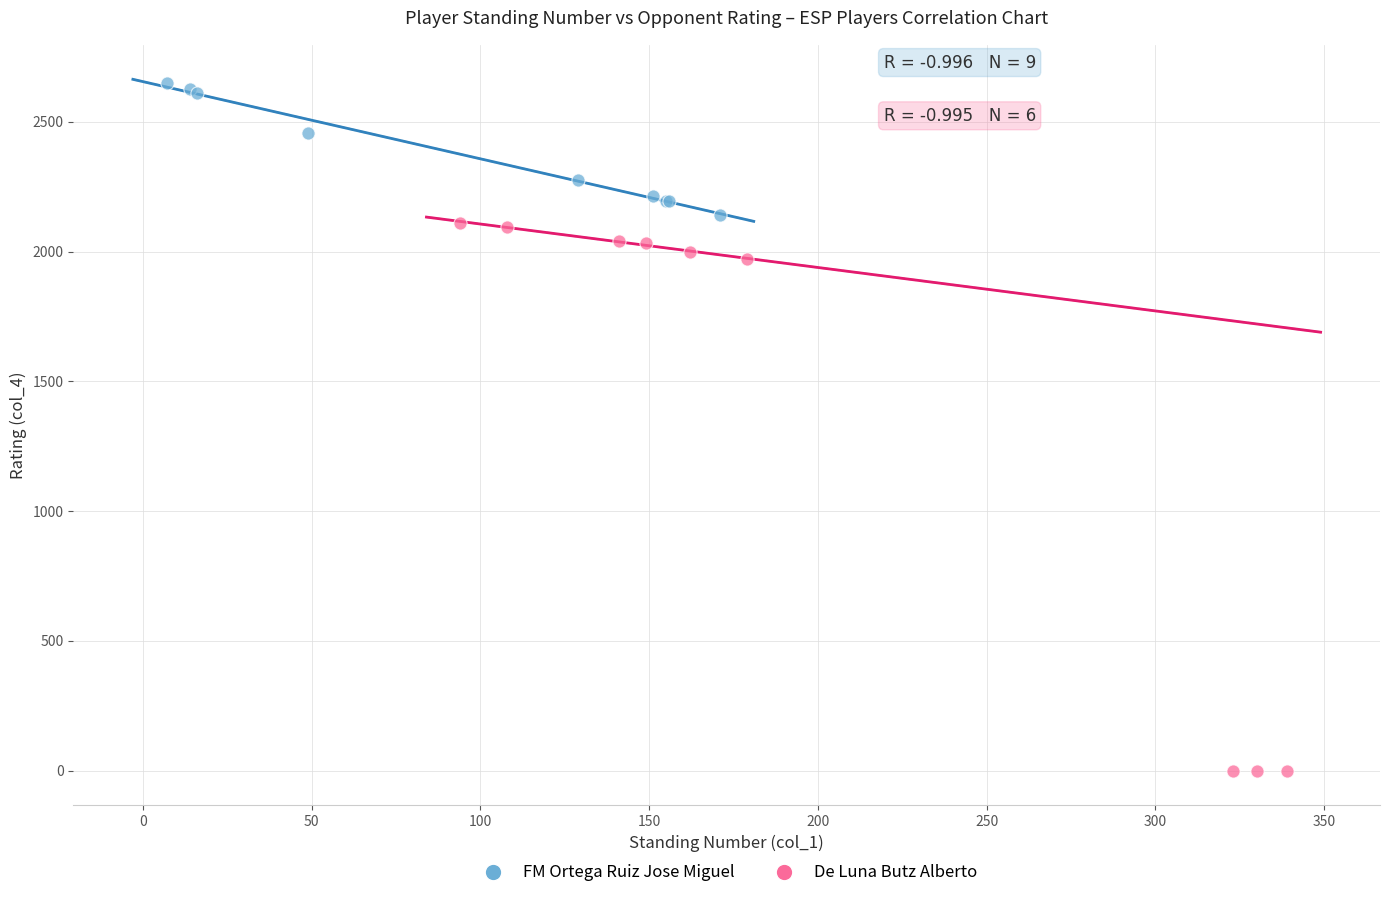

Which series contains the highest Y value?

FM Ortega Ruiz Jose Miguel